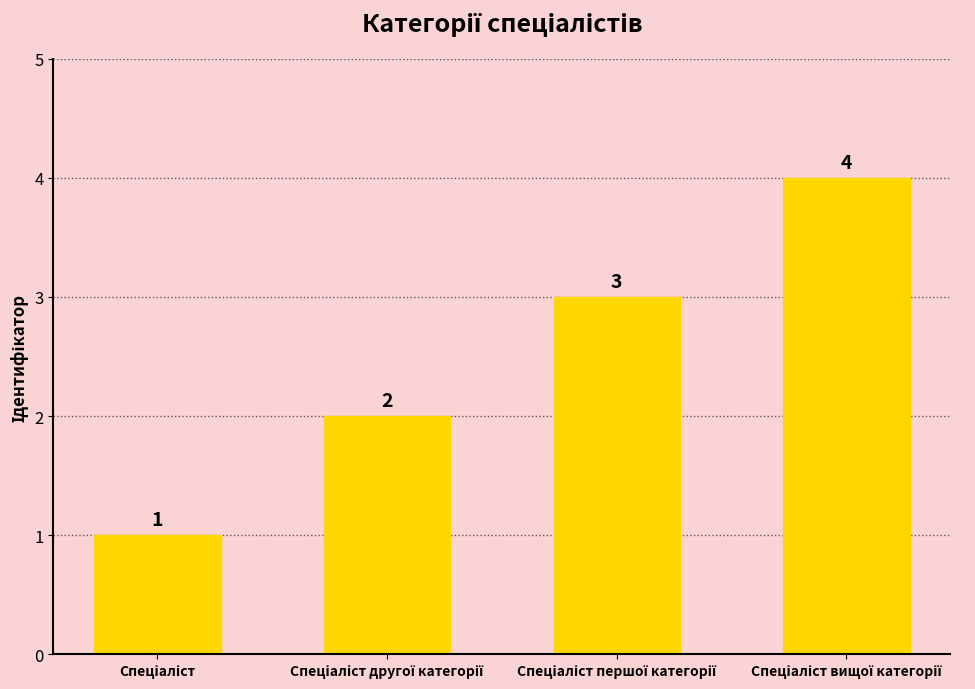

Count the values in the range 2 to 4.

3